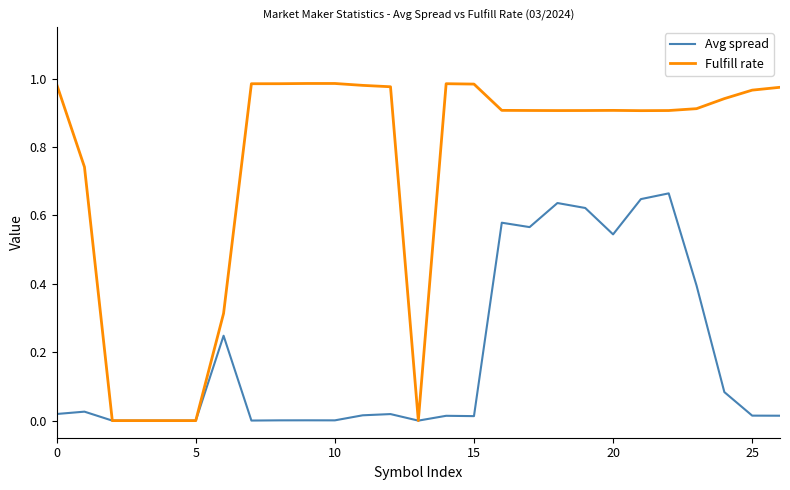

Rank the series by their average value, from lowest to highest.

Avg spread, Fulfill rate